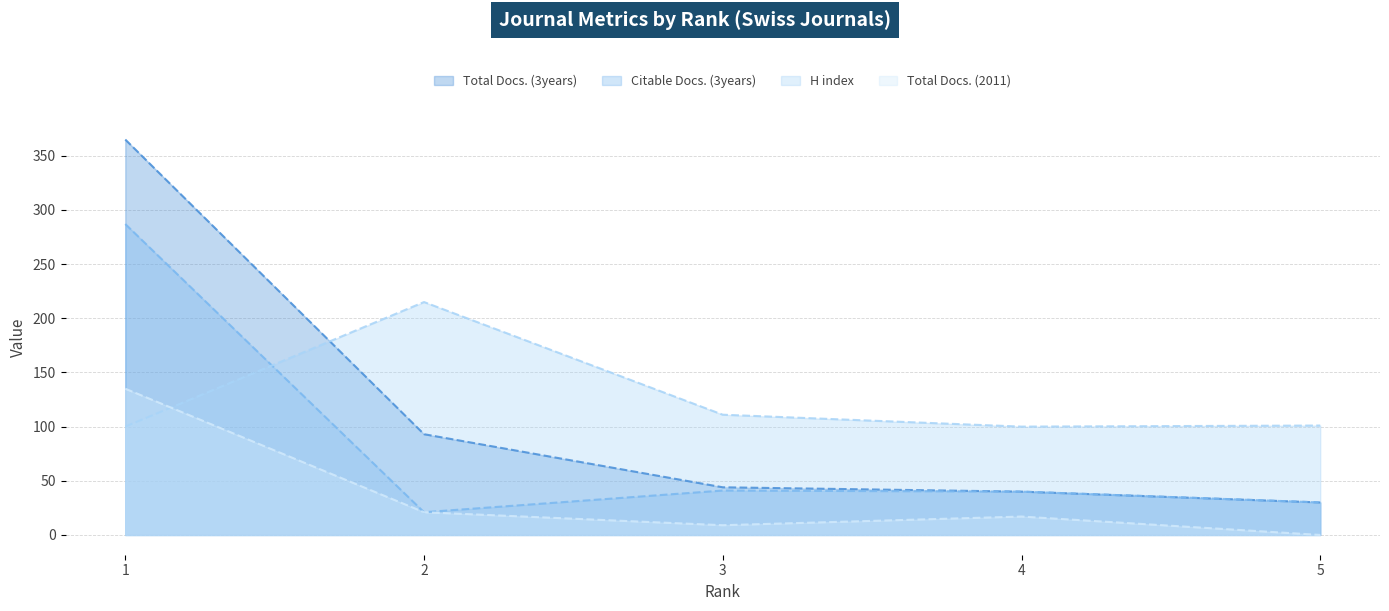

What is the difference between the second highest and minimum values in the Total Docs. (3years) series?

63